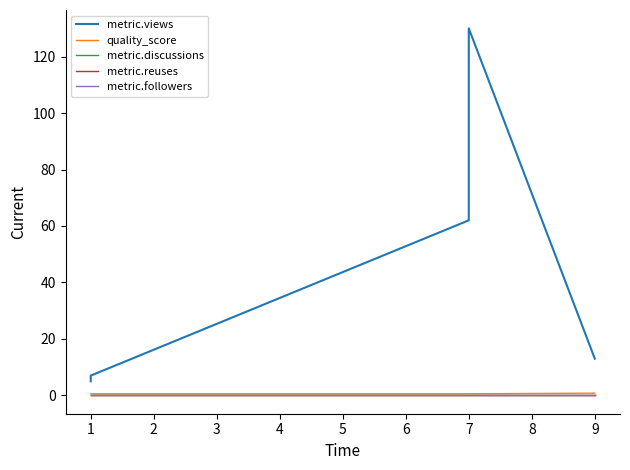

What is the sum of the quality_score values at 1 and 9?

1.3